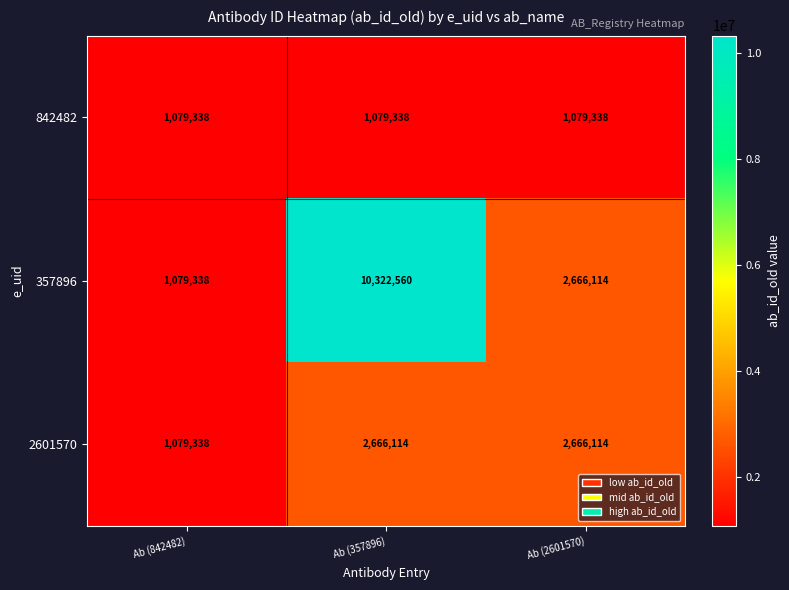

Count the 2601570 values in the range 1079338 to 2666114.

3